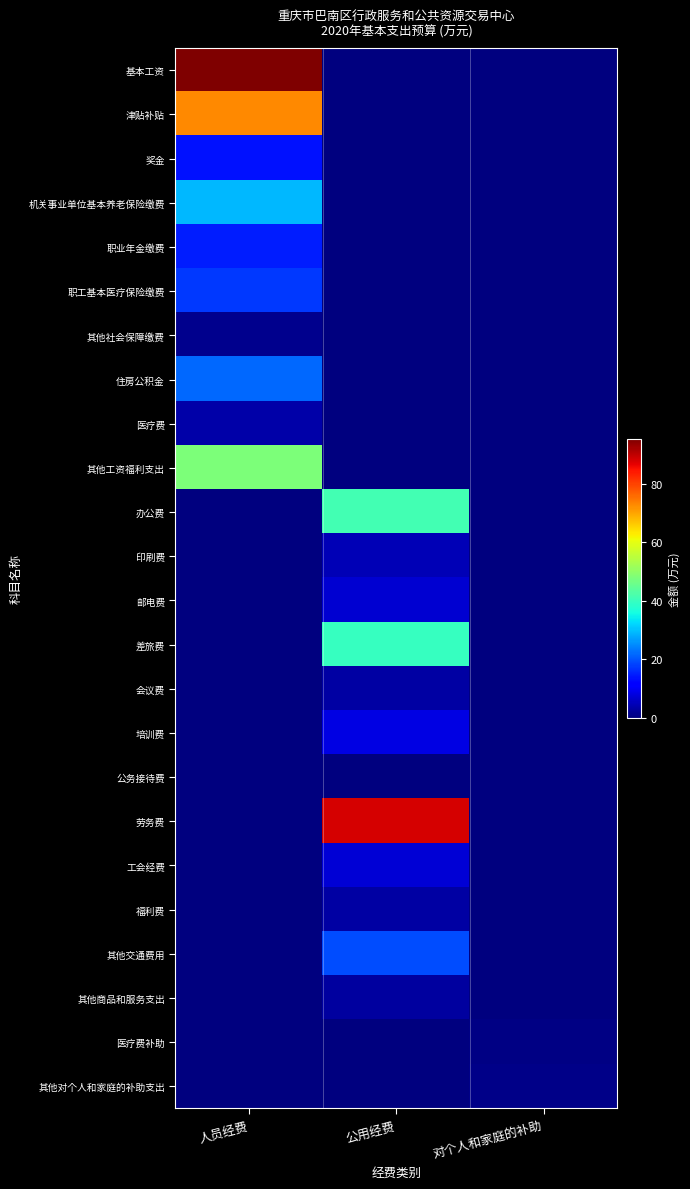

At which category is the sum across all series the highest?

人员经费